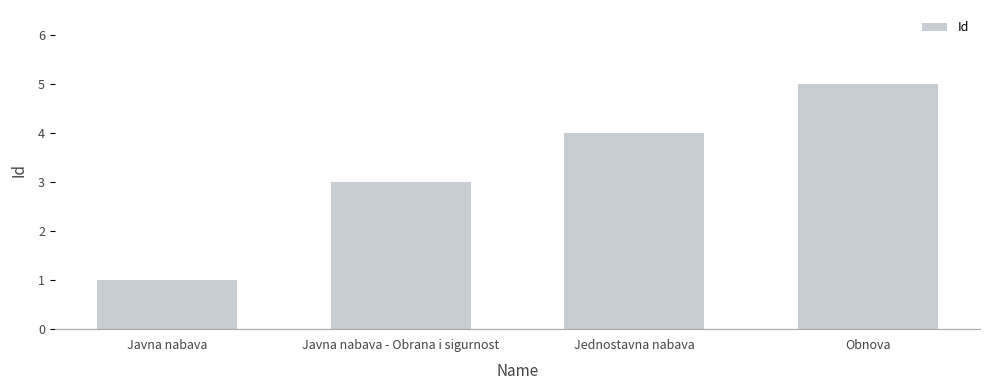

What is the difference between the second highest and second lowest values?

1